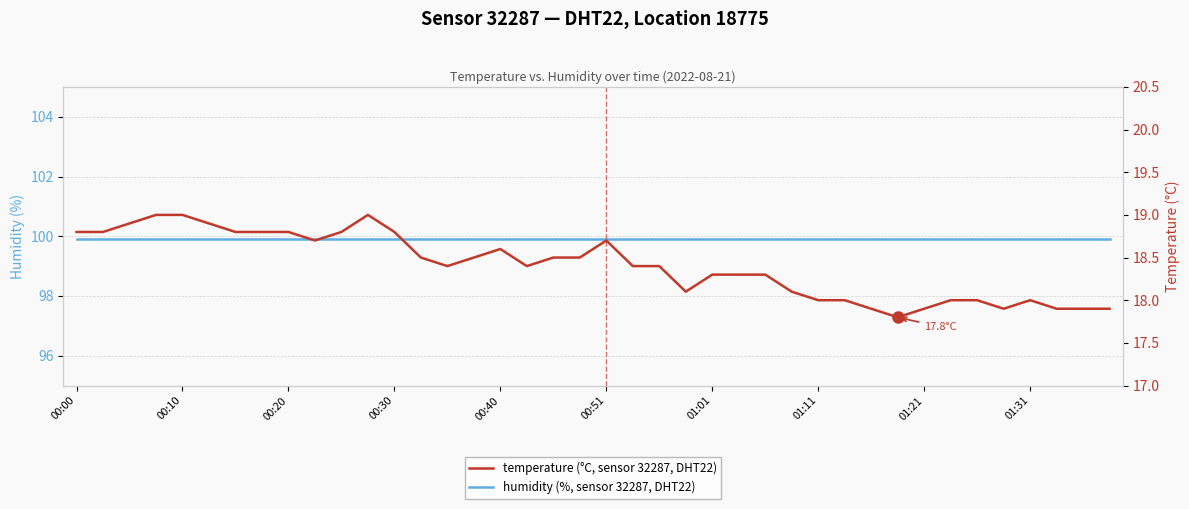

Between 19 and 23, which series saw the biggest shift?

temperature (°C, sensor 32287, DHT22)